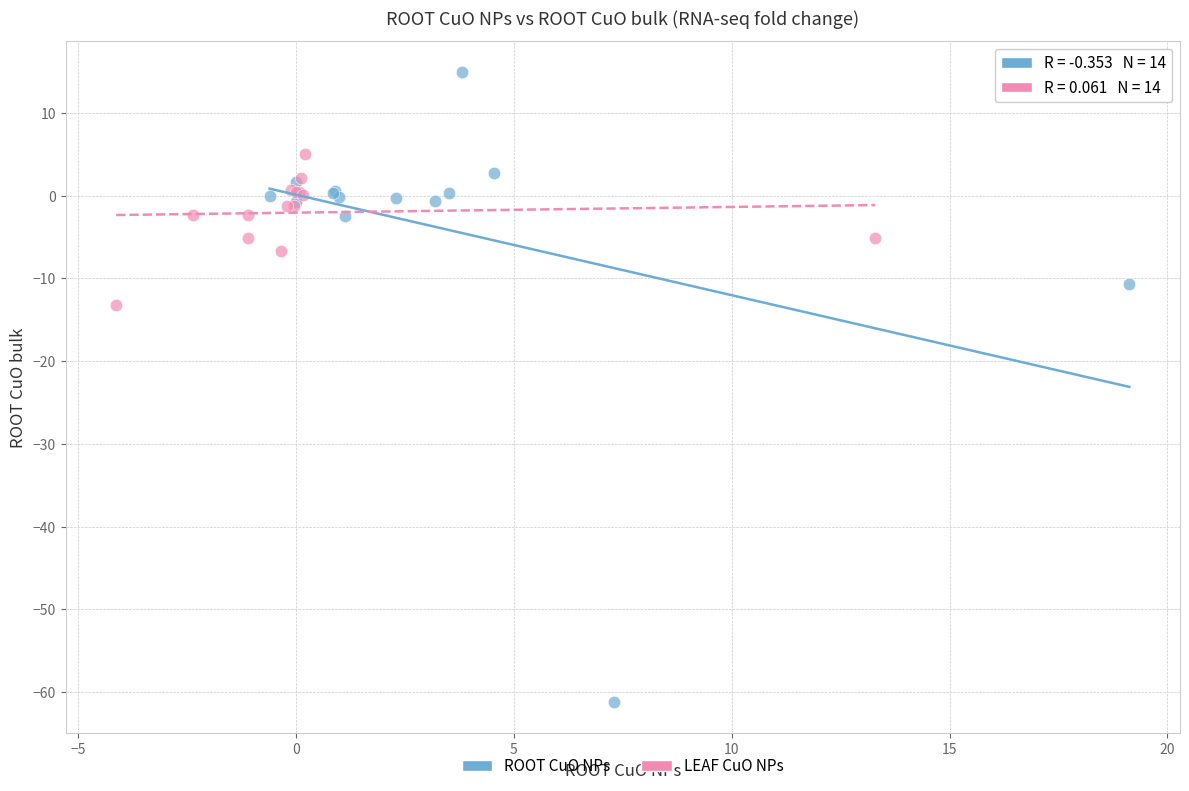

What are all the series names shown in the legend?

ROOT CuO NPs, LEAF CuO NPs